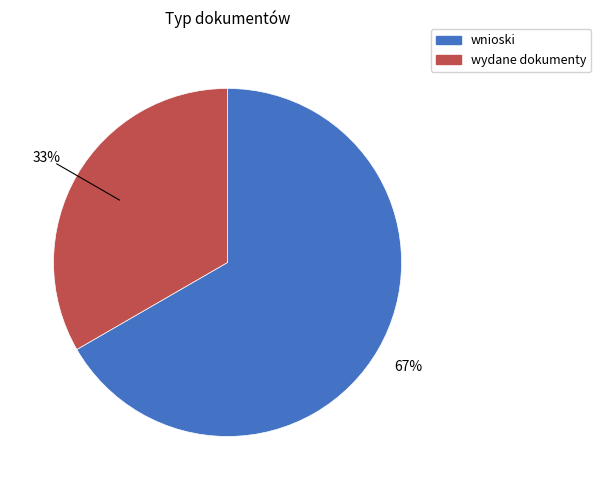

To the nearest percent, what is the average slice percentage?

50%